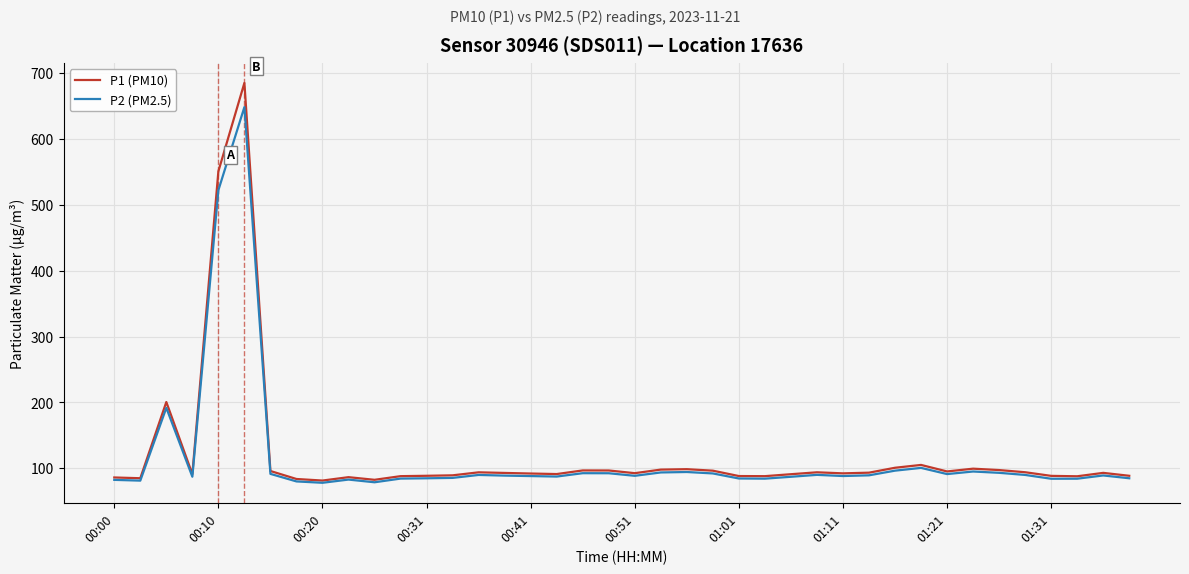

What is the greatest value displayed?

685.3